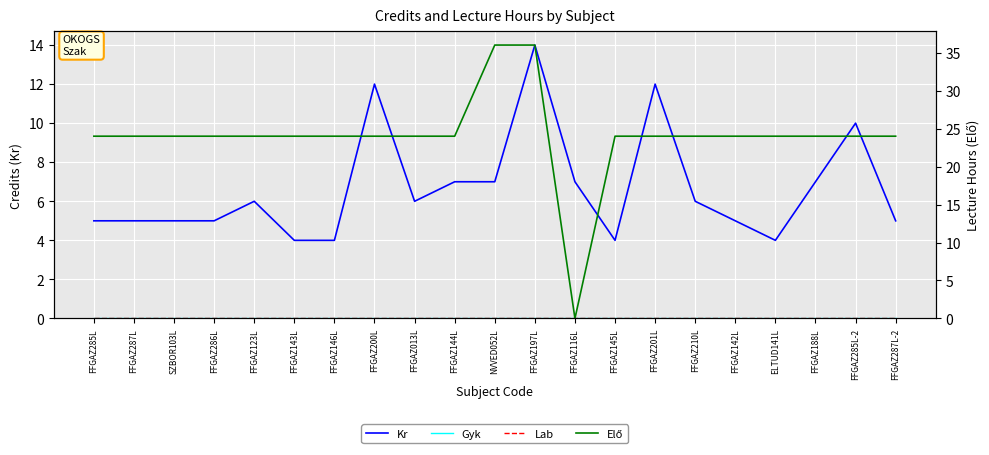

What is the difference between the Elő values at FFGAZ116L and FFGAZ285L-2?

24